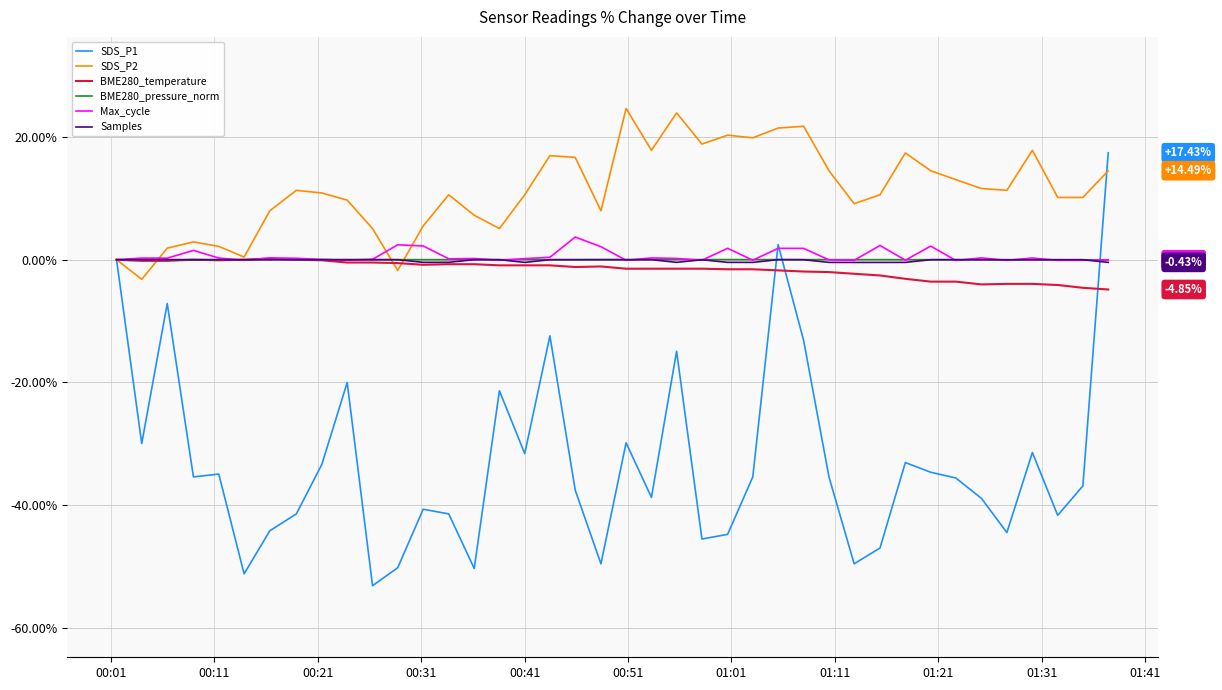

Does the chart have visible grid lines?

Yes